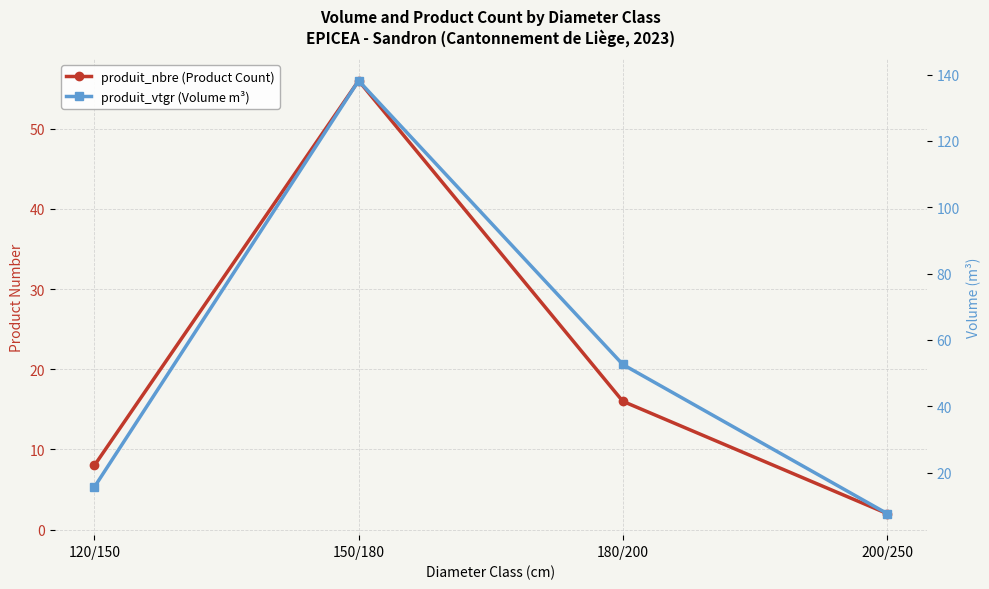

What position from the left is 150/180?

2